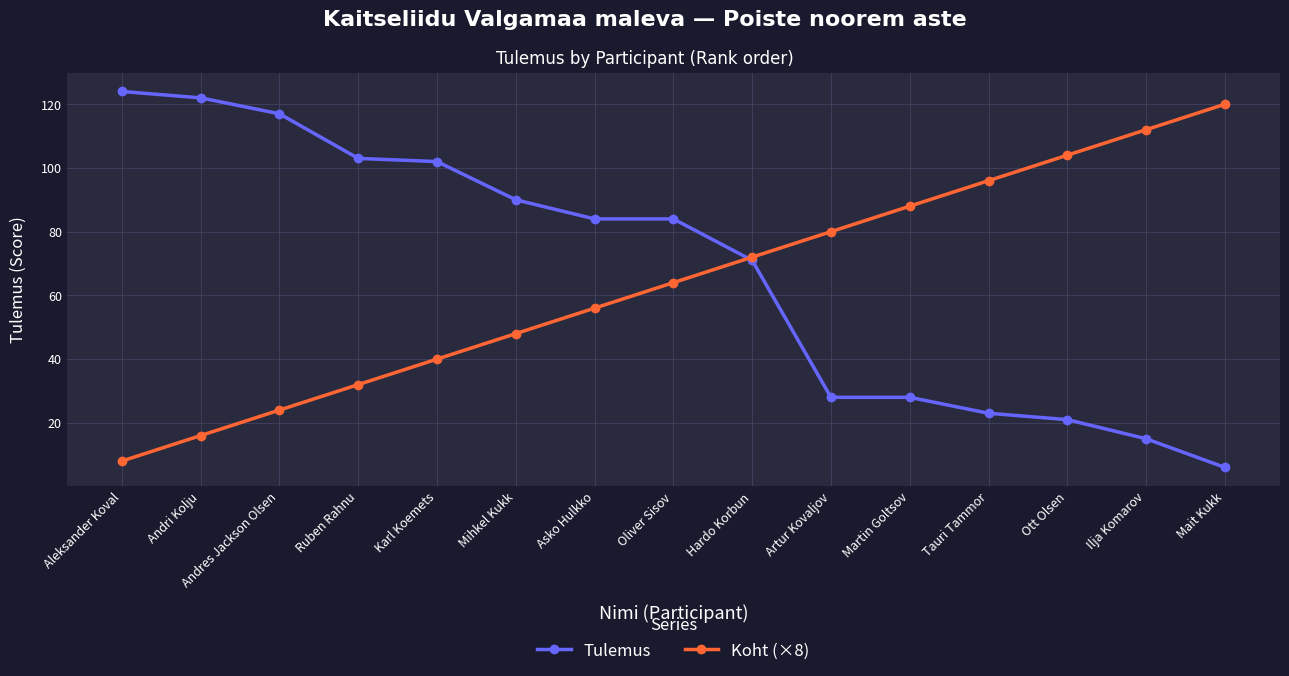

Which series has the largest total across all categories?

Tulemus